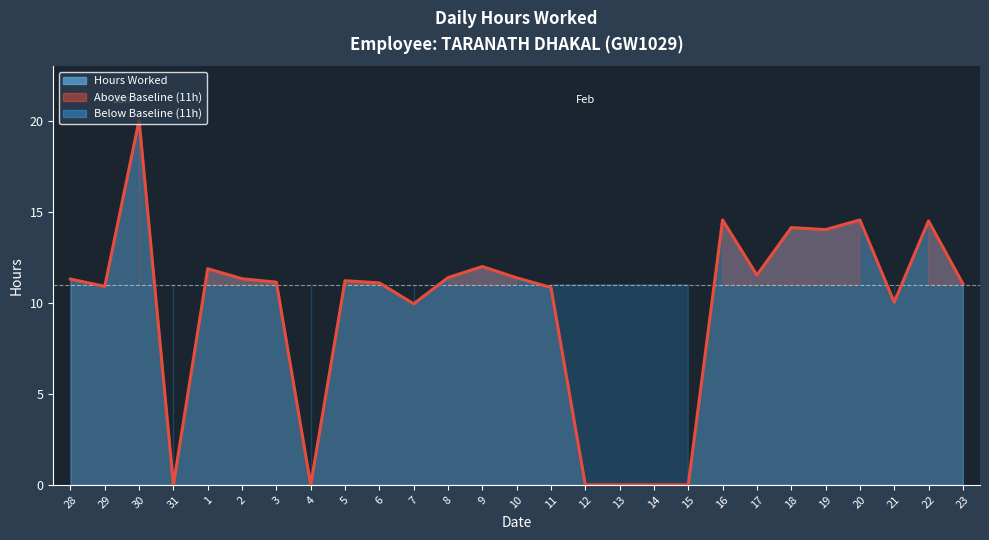

What is the sum of all values?

258.9